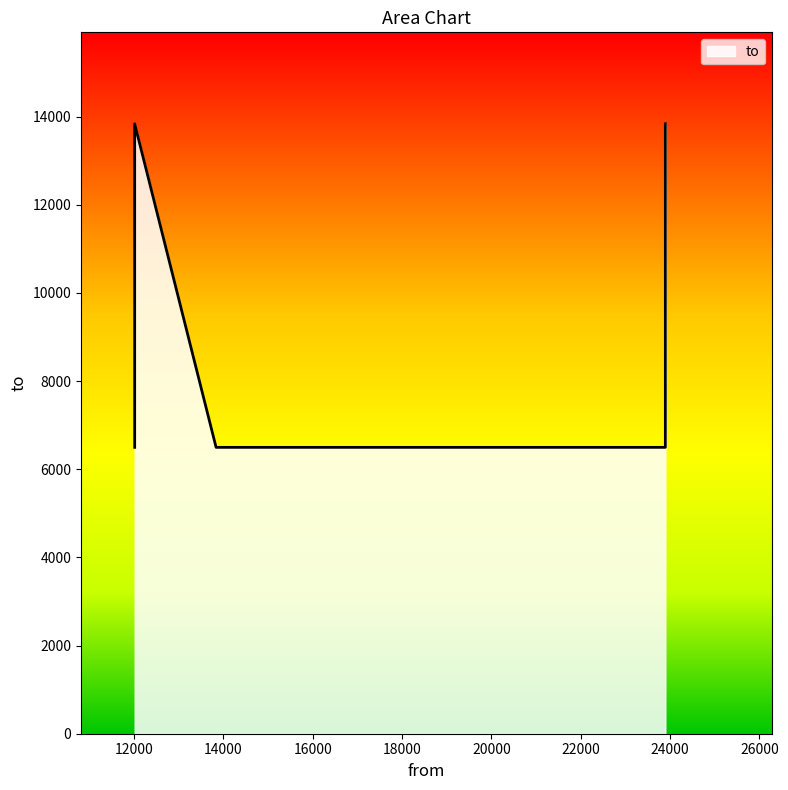

At which category does the chart reach its minimum across all series?

13837